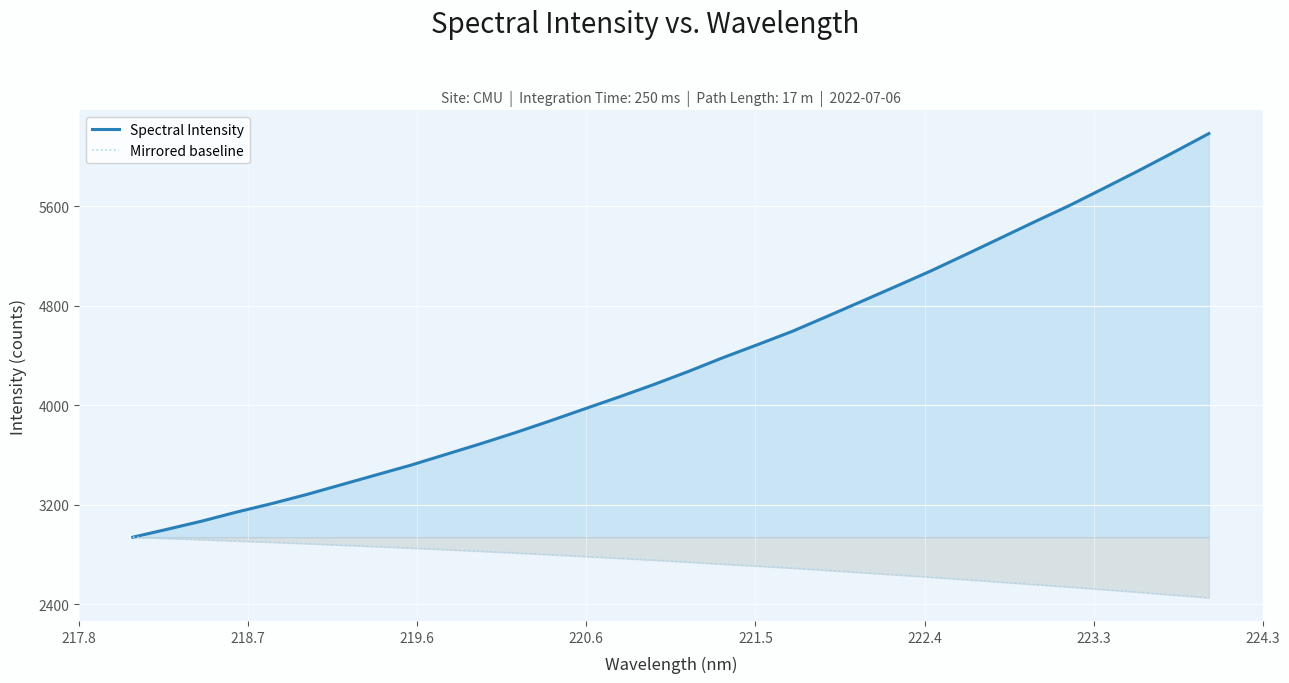

Which series has the widest spread of values?

Spectral Intensity